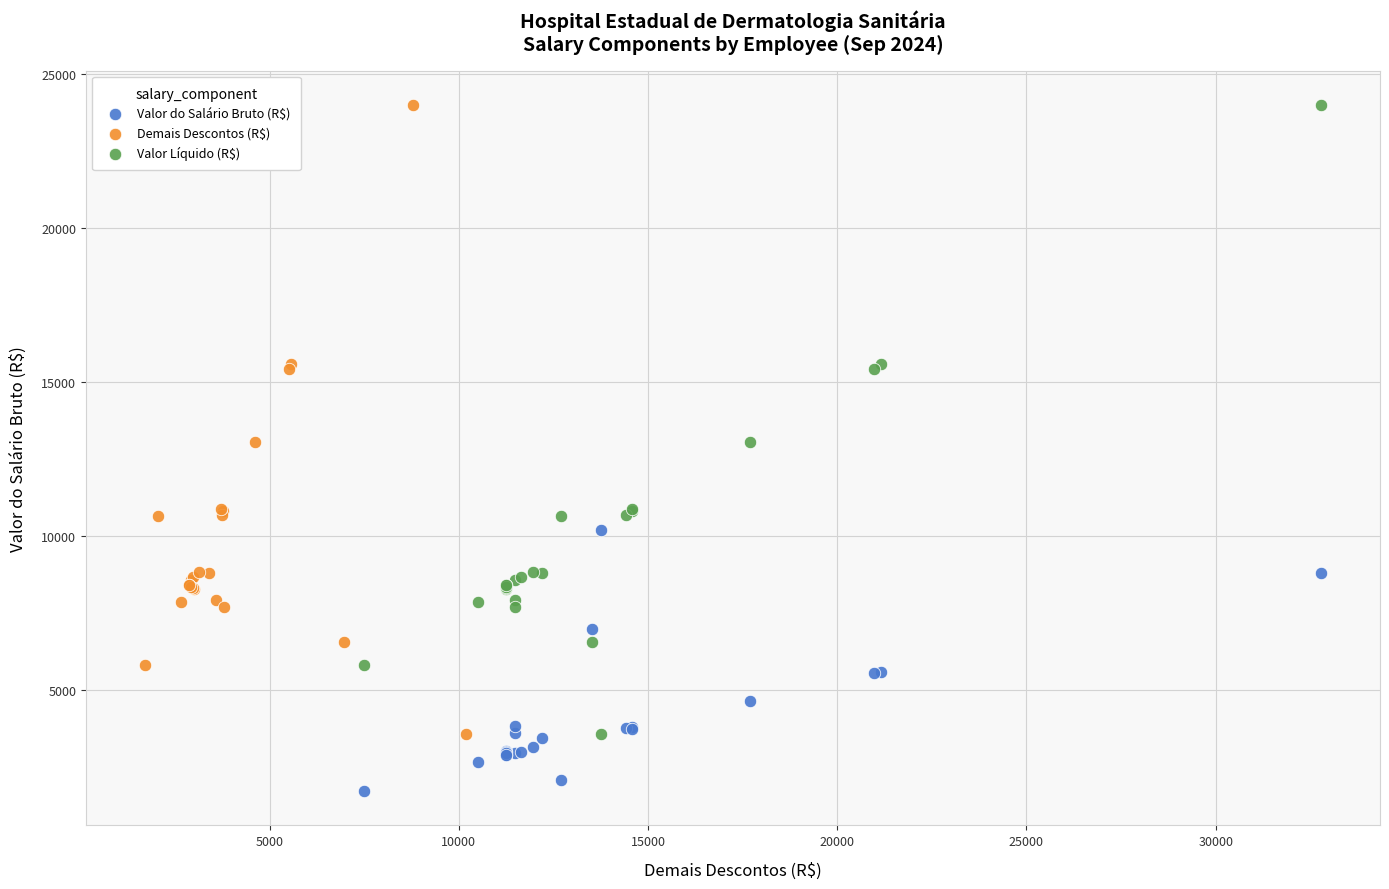

What are all the series names shown in the legend?

Valor do Salário Bruto (R$), Demais Descontos (R$), Valor Líquido (R$)